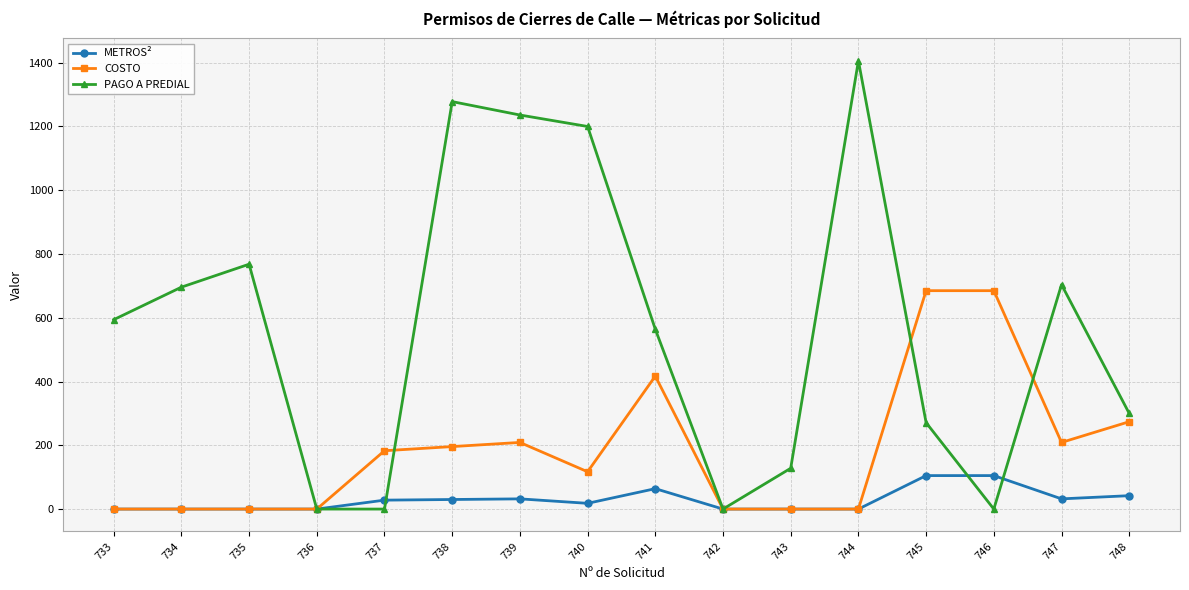

What are all the series names shown in the legend?

METROS², COSTO, PAGO A PREDIAL